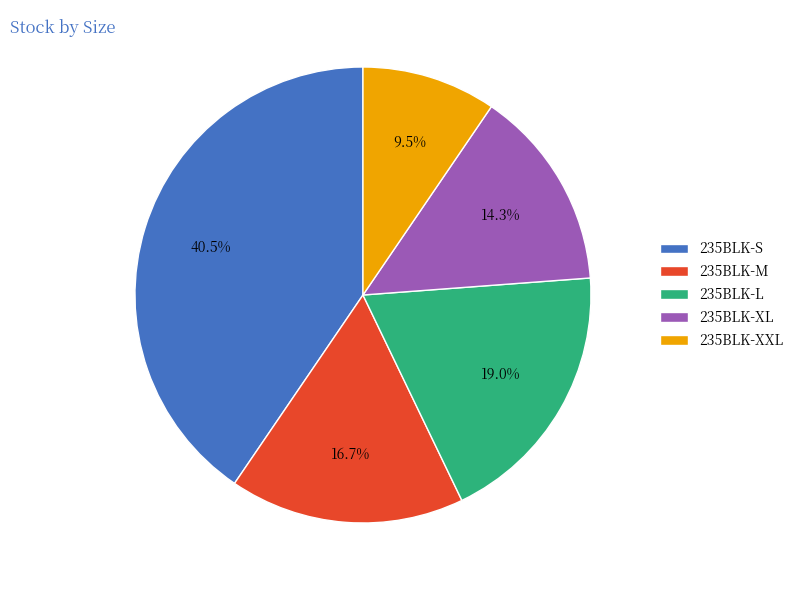

Which has a higher value, 235BLK-M or 235BLK-L?

235BLK-L